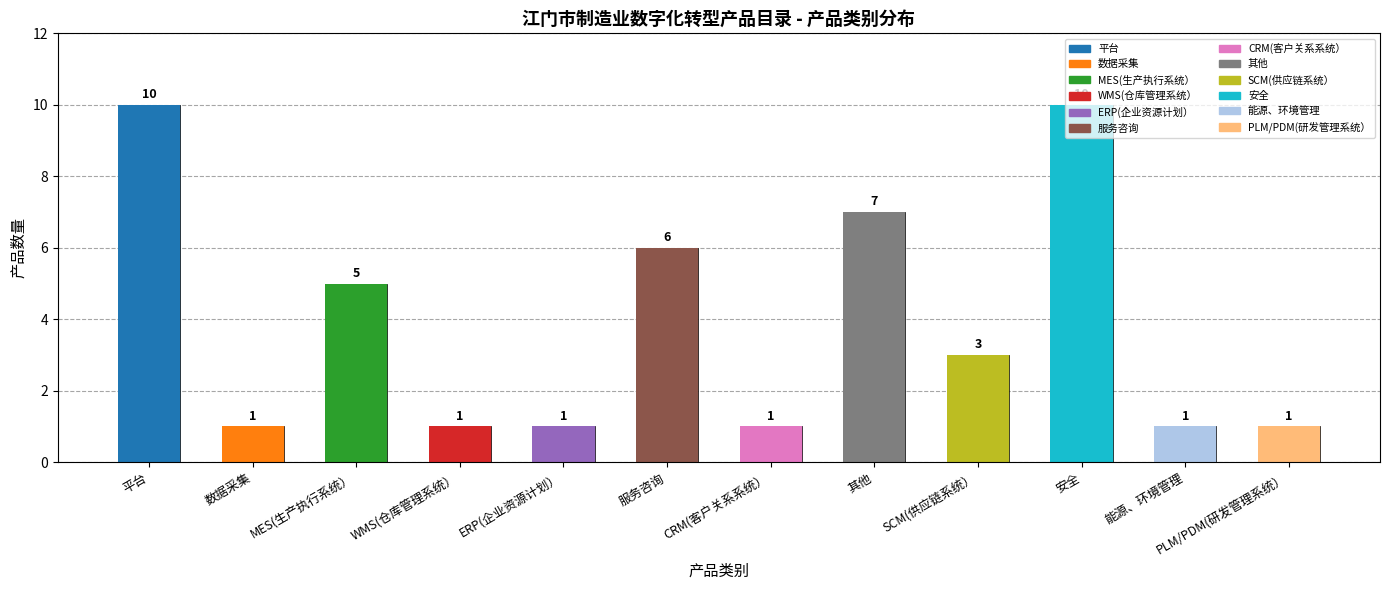

Reading left to right, list all the values displayed in this chart.

平台=10	数据采集=1	MES(生产执行系统）=5	WMS(仓库管理系统）=1	ERP(企业资源计划）=1	服务咨询=6	CRM(客户关系系统）=1	其他=7	SCM(供应链系统）=3	安全=10	能源、环境管理=1	PLM/PDM(研发管理系统）=1